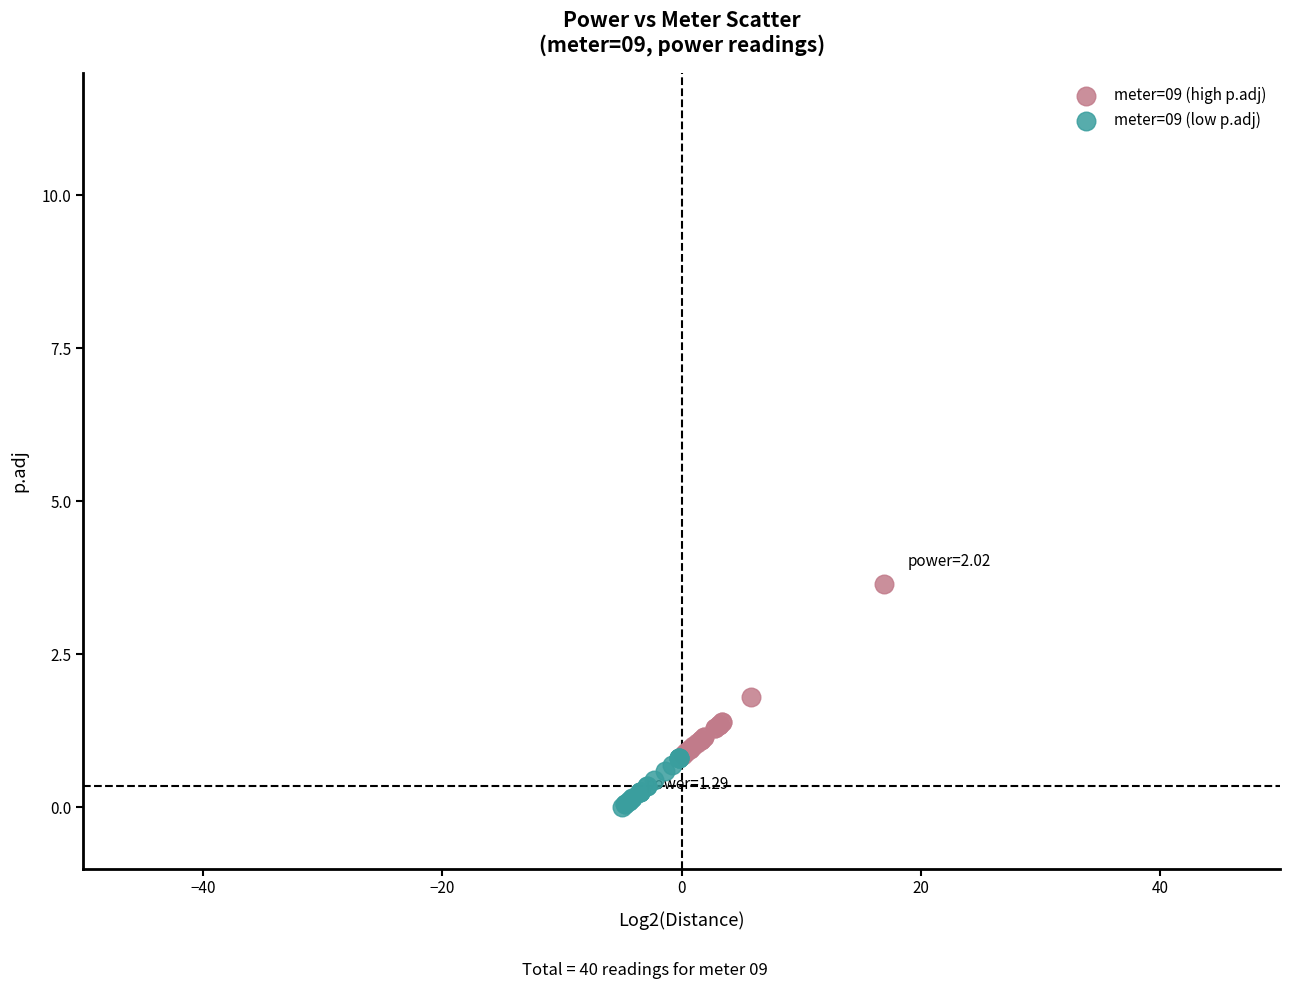

Which series has the largest Y range (max minus min)?

meter=09 (high p.adj)